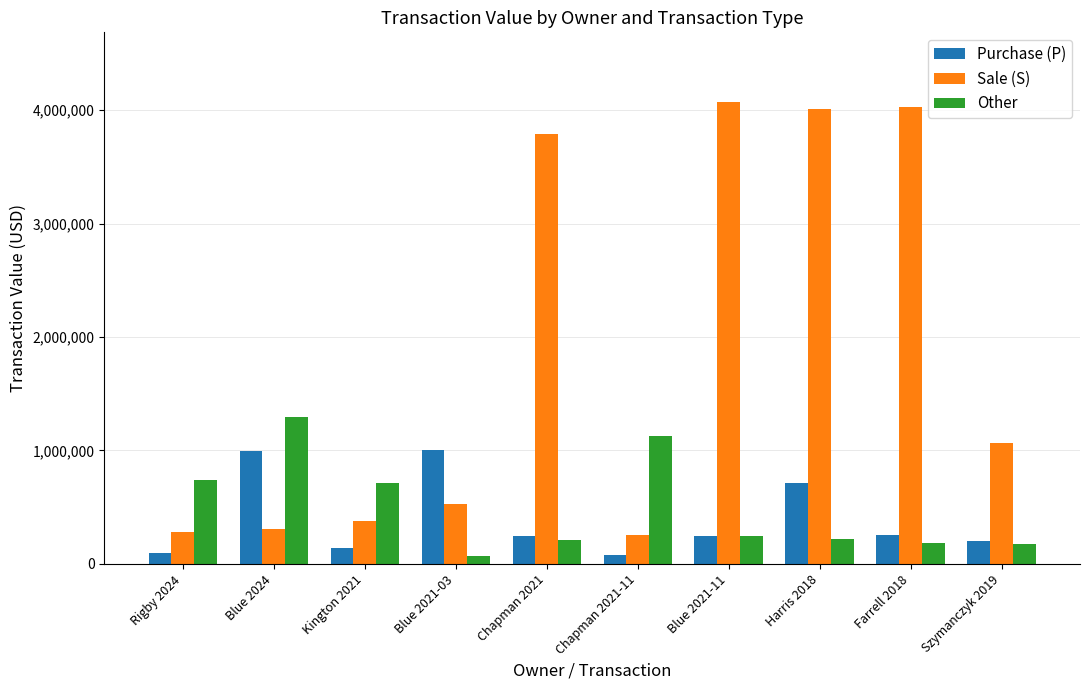

What is the sum of all Other values?

4982365